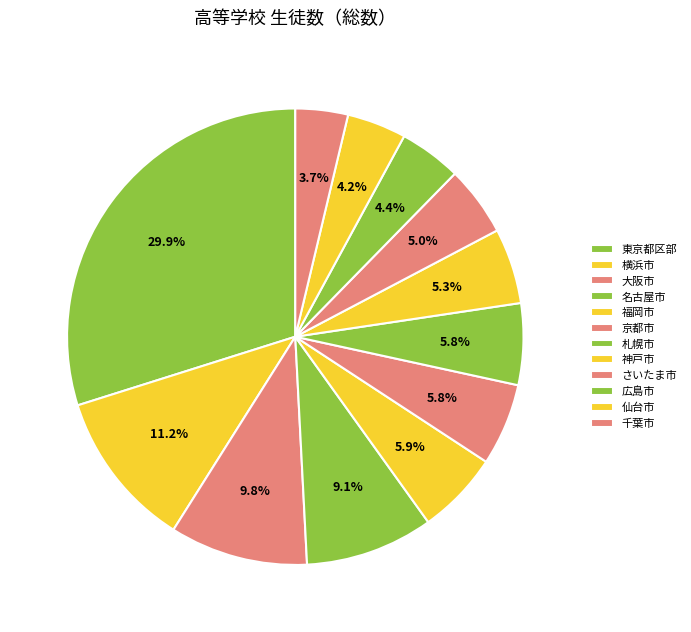

Count the number of slices in the pie.

12